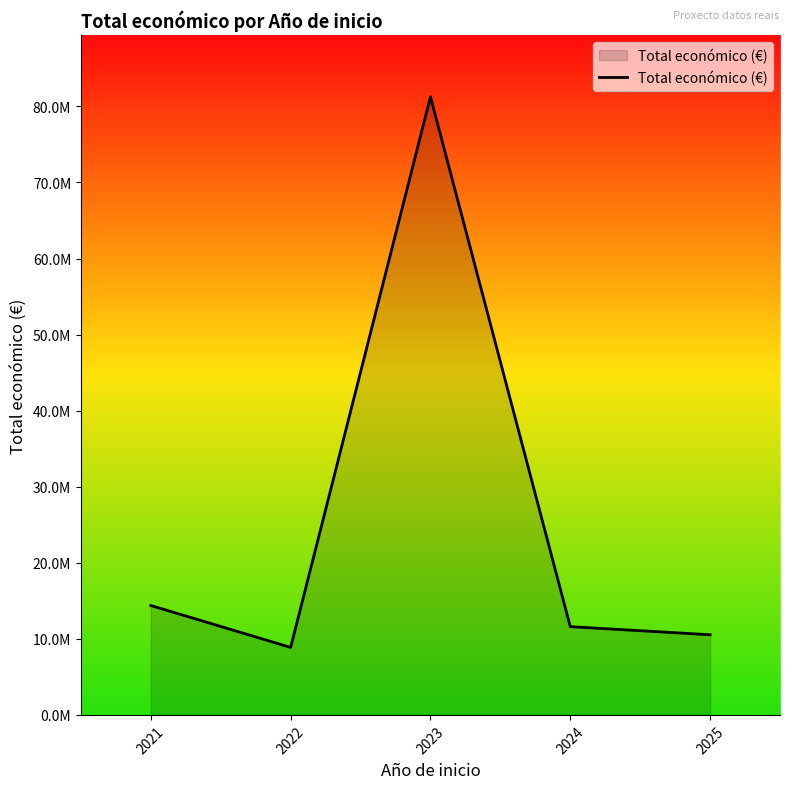

Does the chart display data point markers on the line(s)?

No